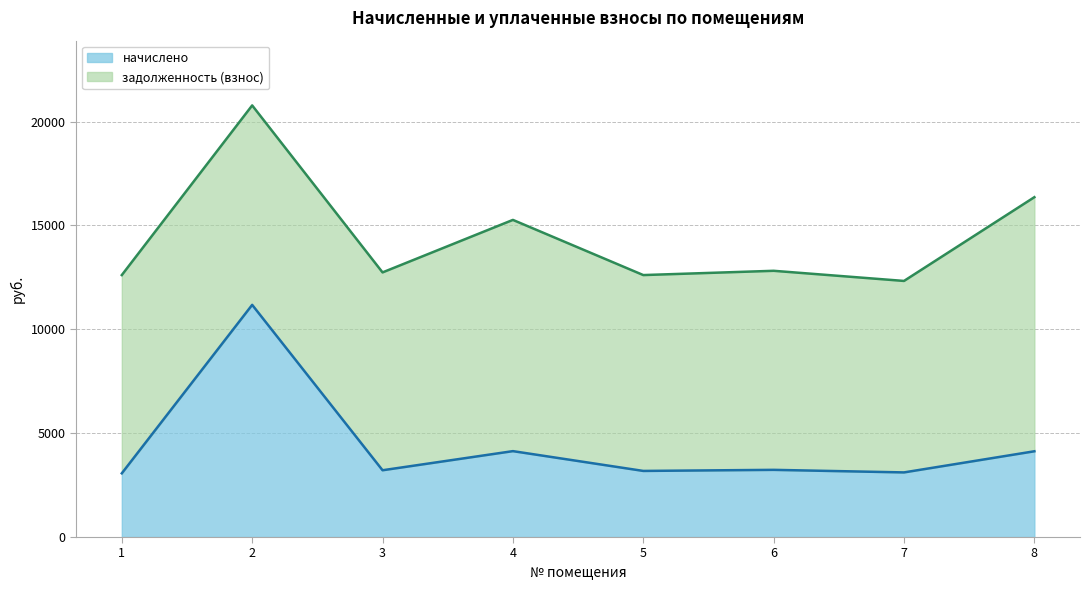

How many points are higher than both their immediate neighbors (excluding endpoints)?

3